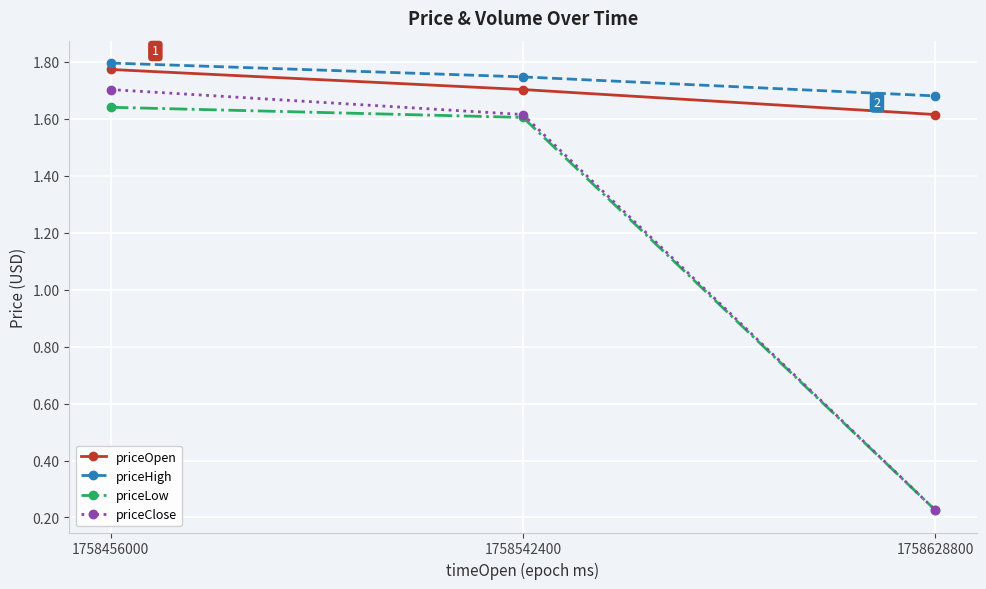

Is this an area chart (filled region under the line)?

No